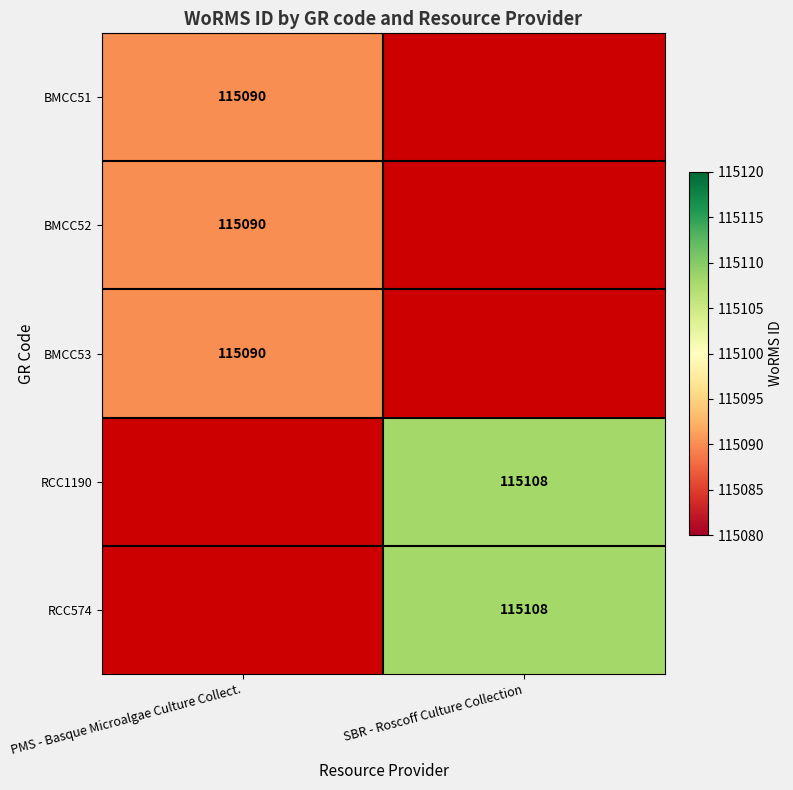

The BMCC51 series shows 115090 at PMS - Basque Microalgae Culture Collect.. True or false?

True